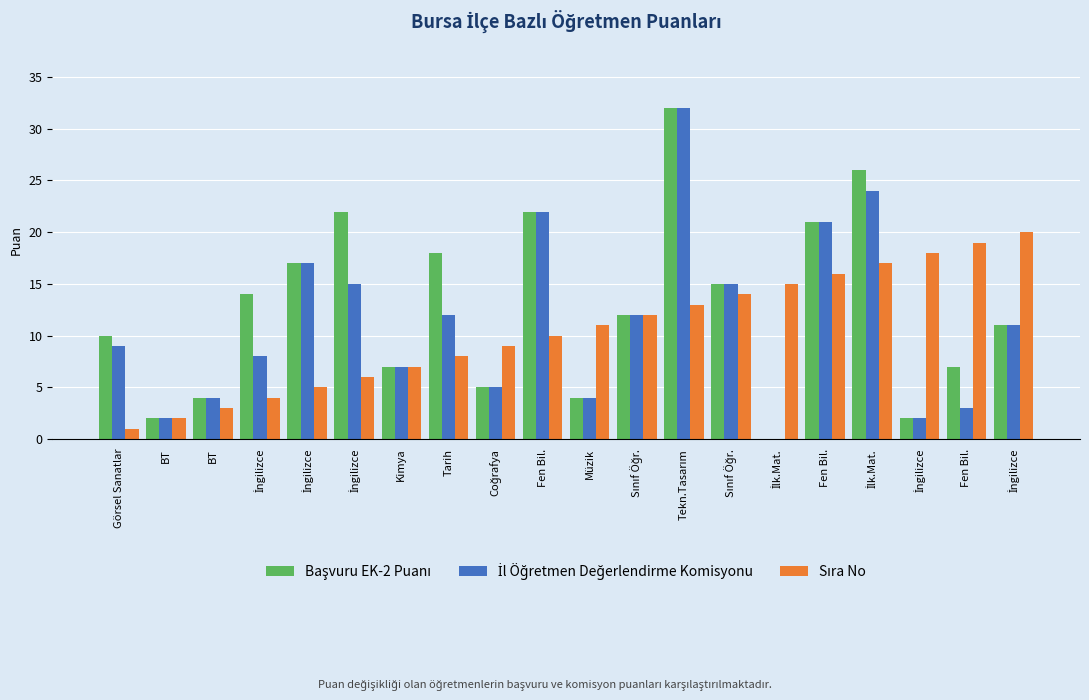

What is the average value of the Başvuru EK-2 Puanı series?

13